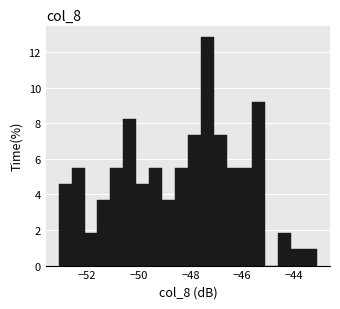

Read against the x-axis, roughly where is the centre of the tallest bar?

-47.4